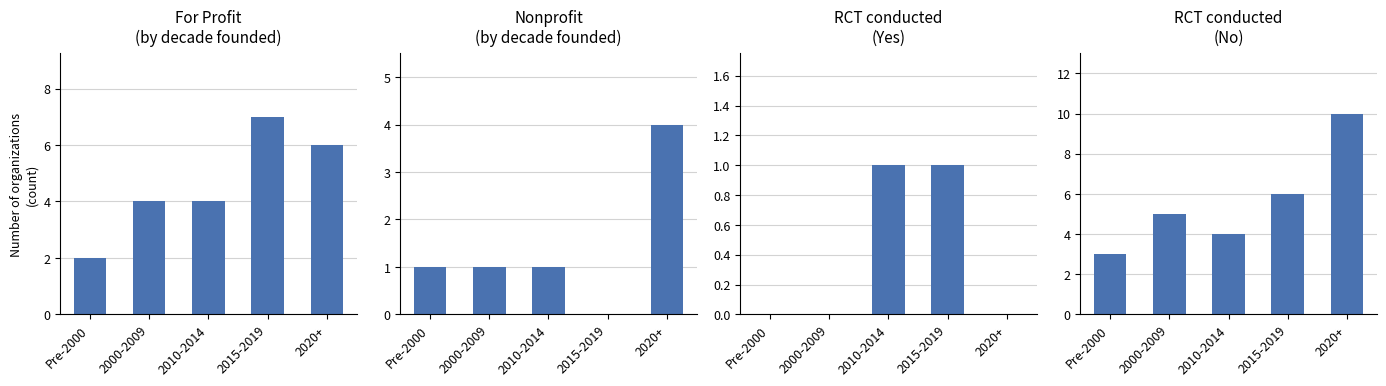

Is it true that For Profit
(by decade founded) equals 9 at 2020+?

False